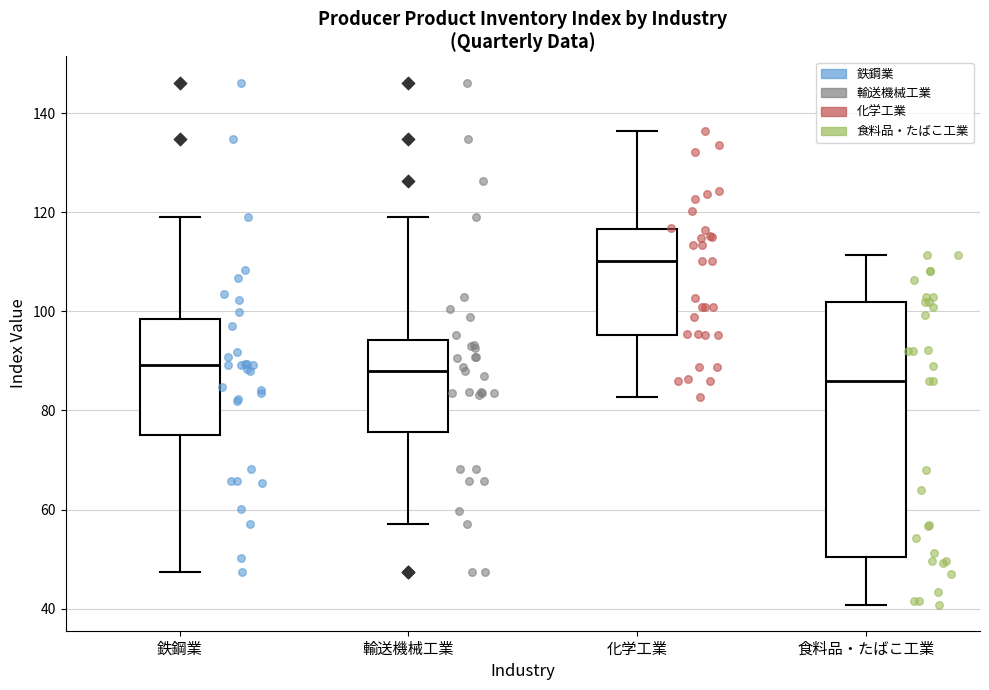

Which box has the lowest median line?

食料品・たばこ工業